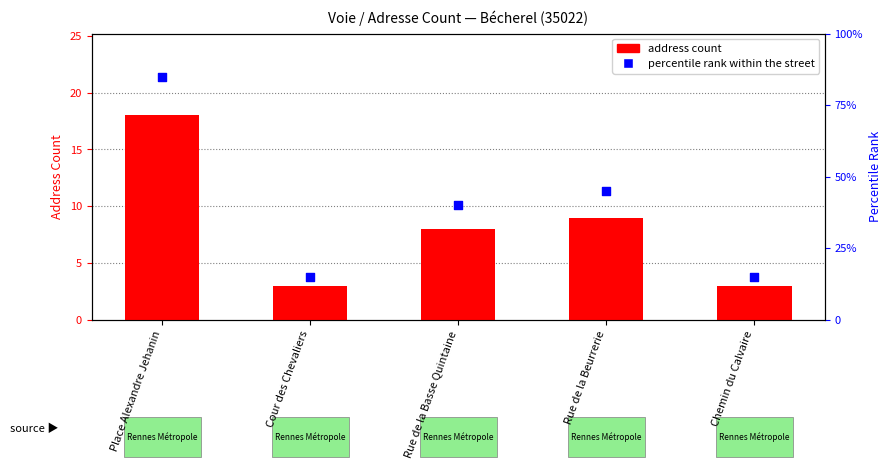

Which series reaches the minimum Y coordinate?

address count